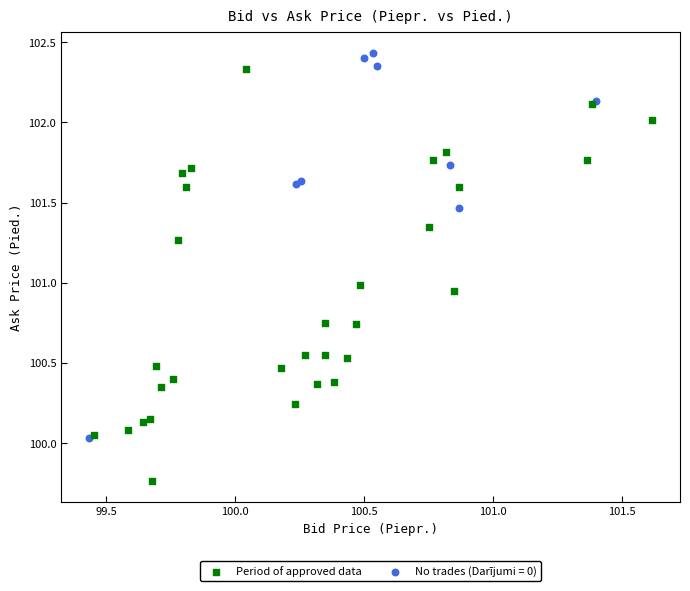

Which series contains the lowest Y value?

Period of approved data